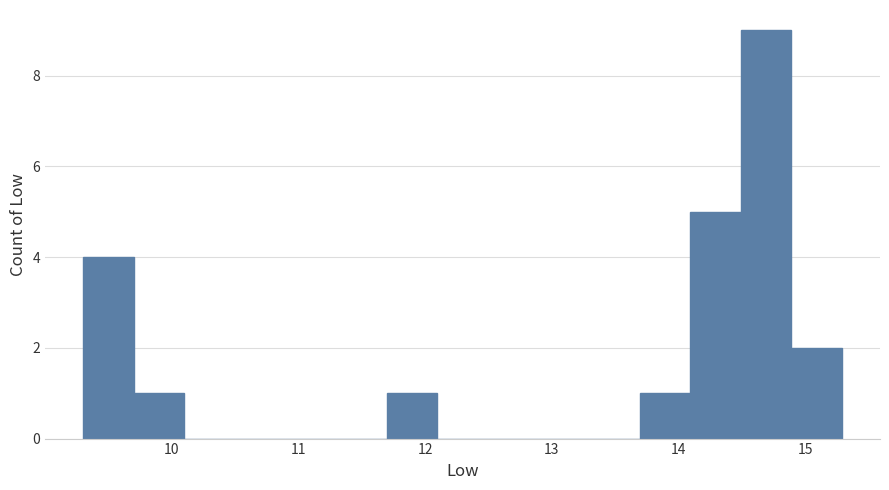

Read against the x-axis, roughly where is the centre of the tallest bar?

14.7